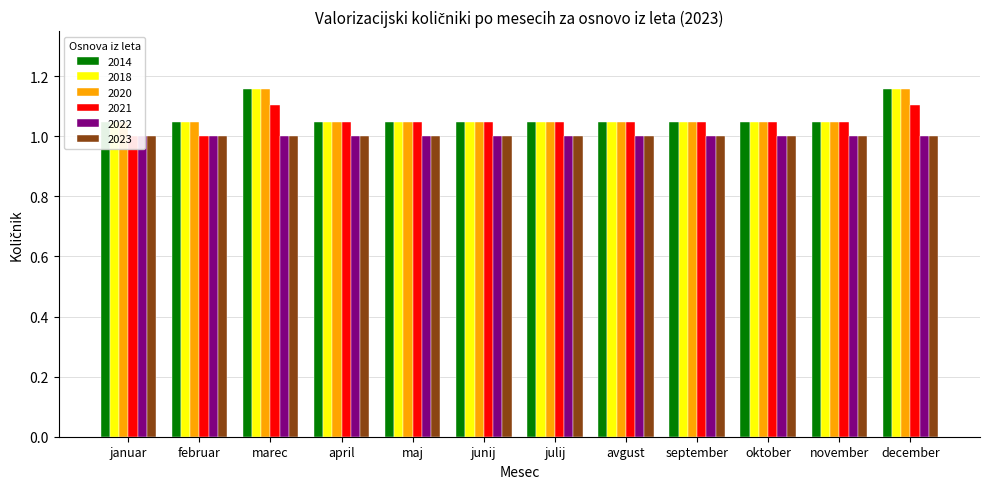

Which series changed the most between november and december?

2014